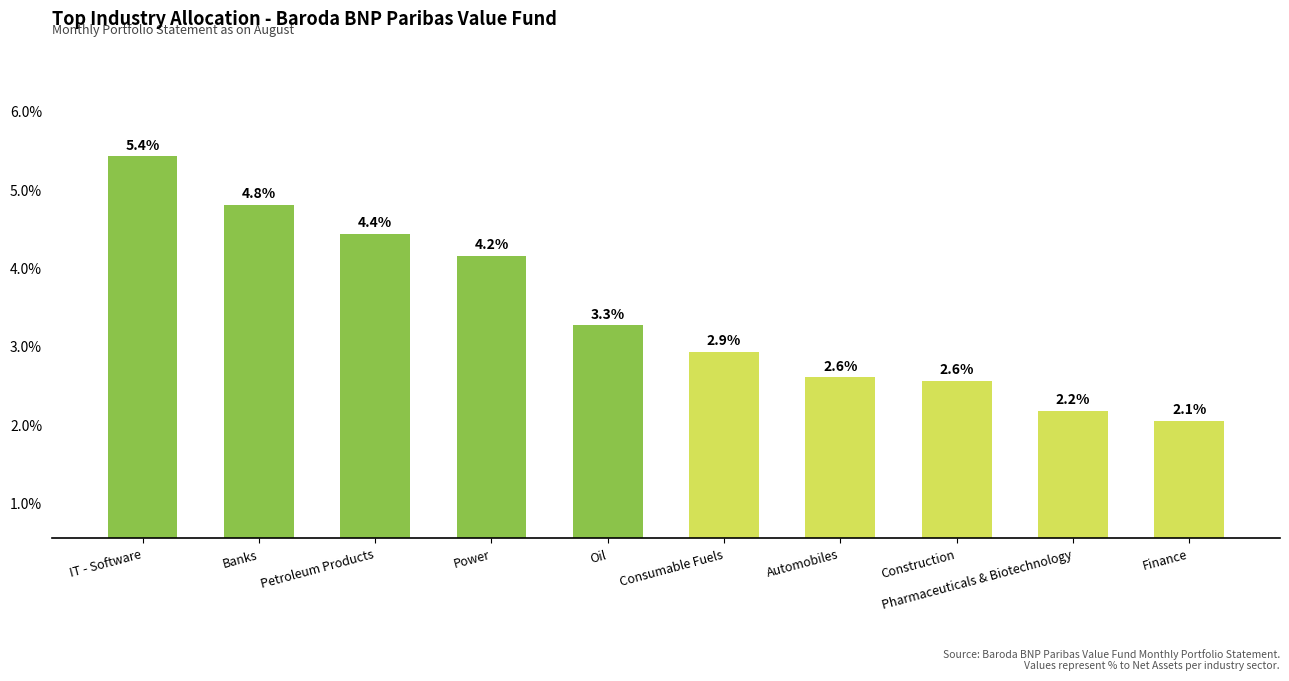

Does the chart contain any negative values?

No